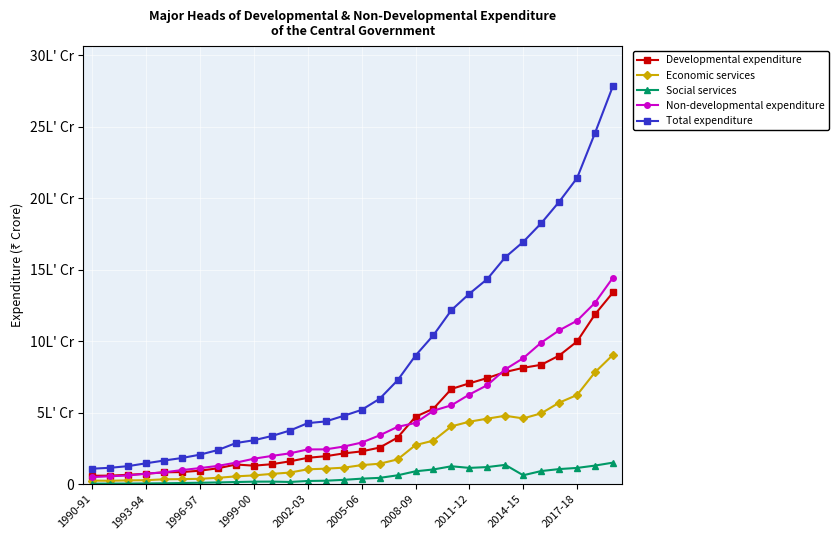

Does the chart have visible grid lines?

Yes